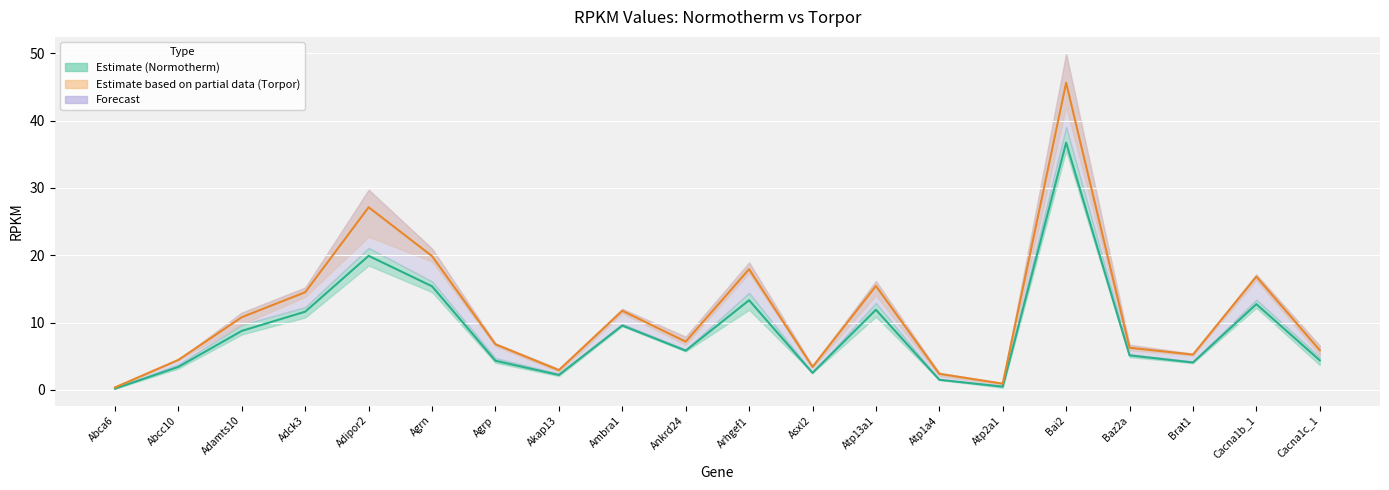

The value of Normotherm estimate at Atp13a1 is 20.7. True or false?

False